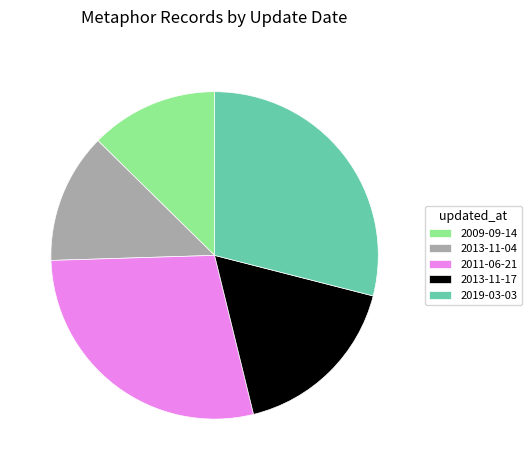

Approximately how many times larger is the value at 2011-06-21 compared to 2009-09-14?

2.2